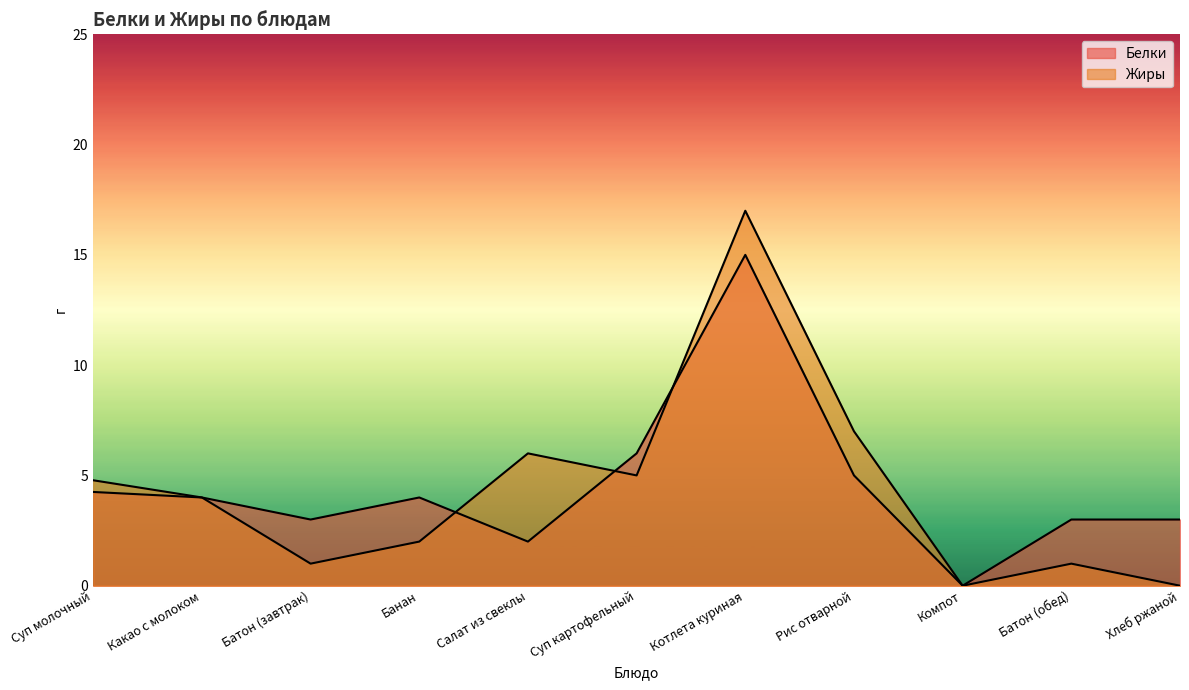

What is the spread (max minus min) of values at Хлеб ржаной?

3.0